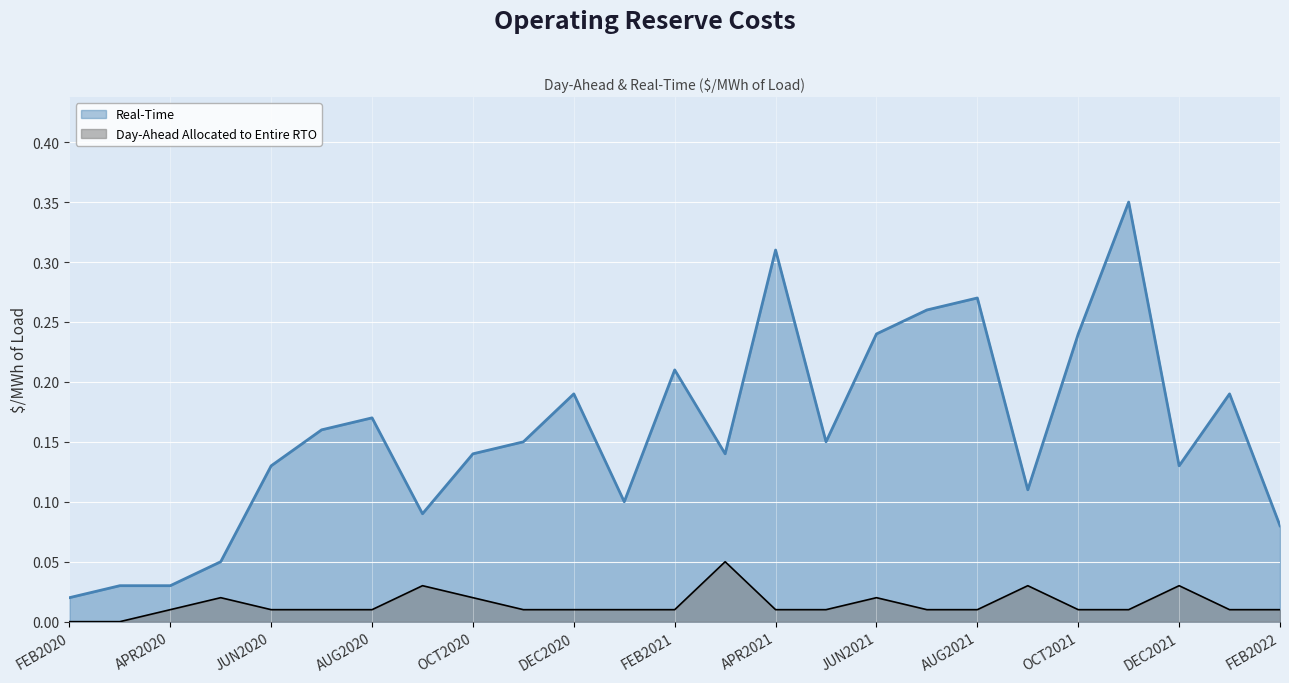

True or false: Day-Ahead Allocated to Entire RTO has more than 0 points higher than both neighbors.

True